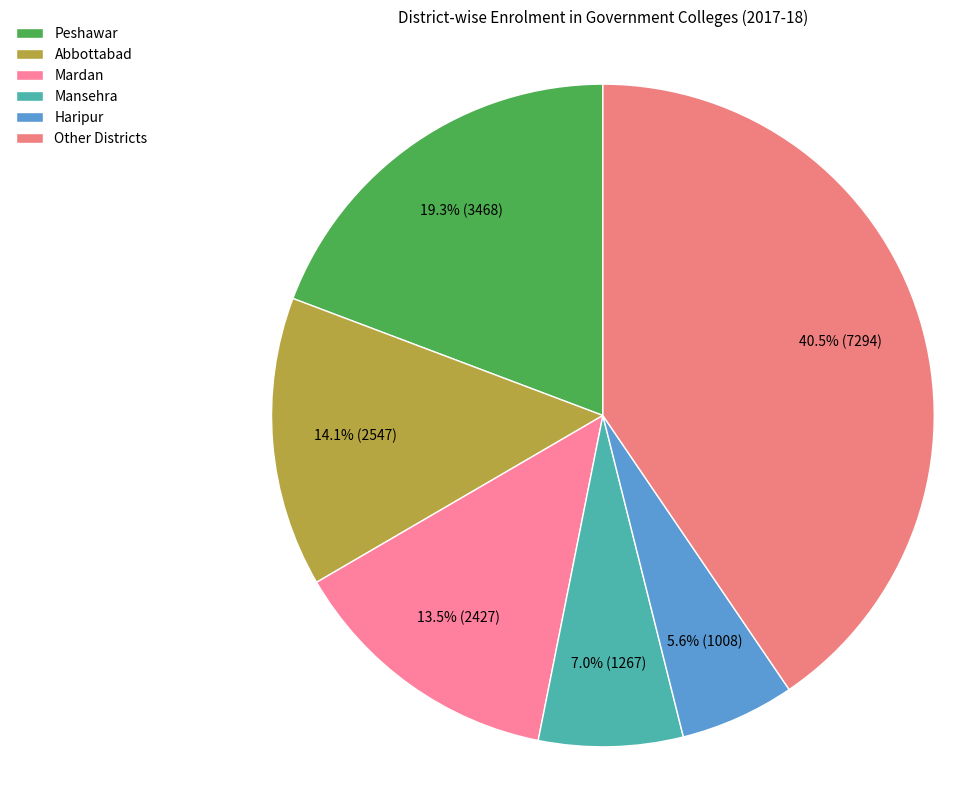

To the nearest percent, what is the difference between the largest and smallest slice percentages?

35%